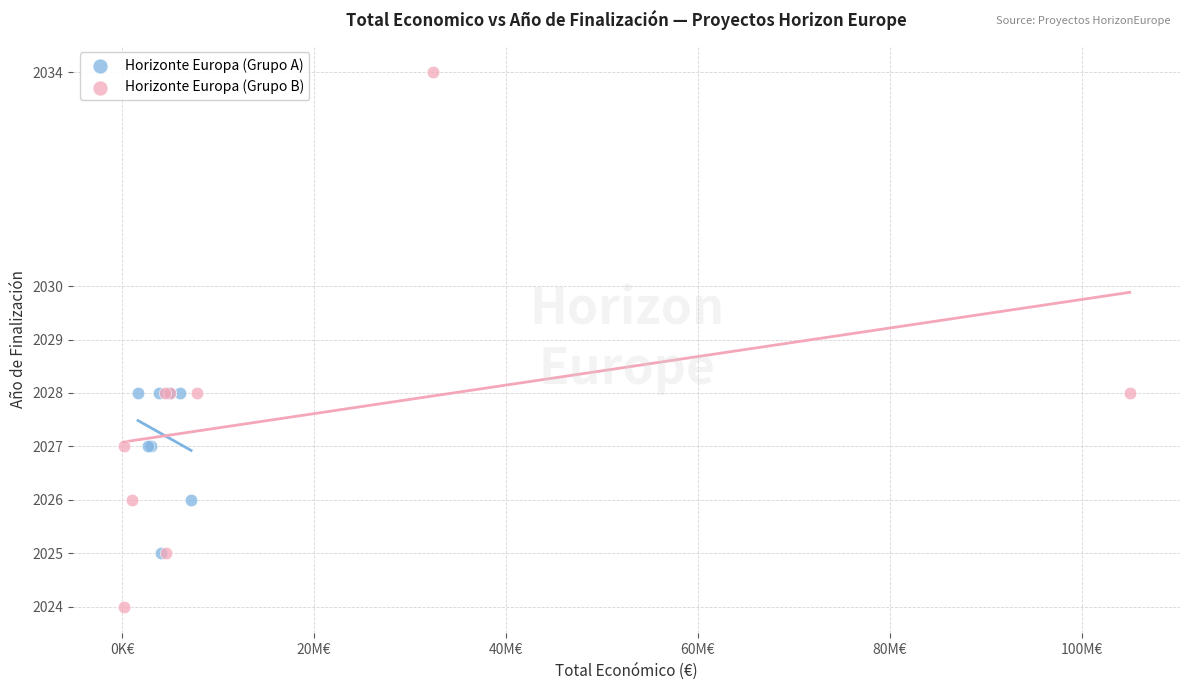

What are all the series names shown in the legend?

Horizonte Europa (Grupo A), Horizonte Europa (Grupo B)